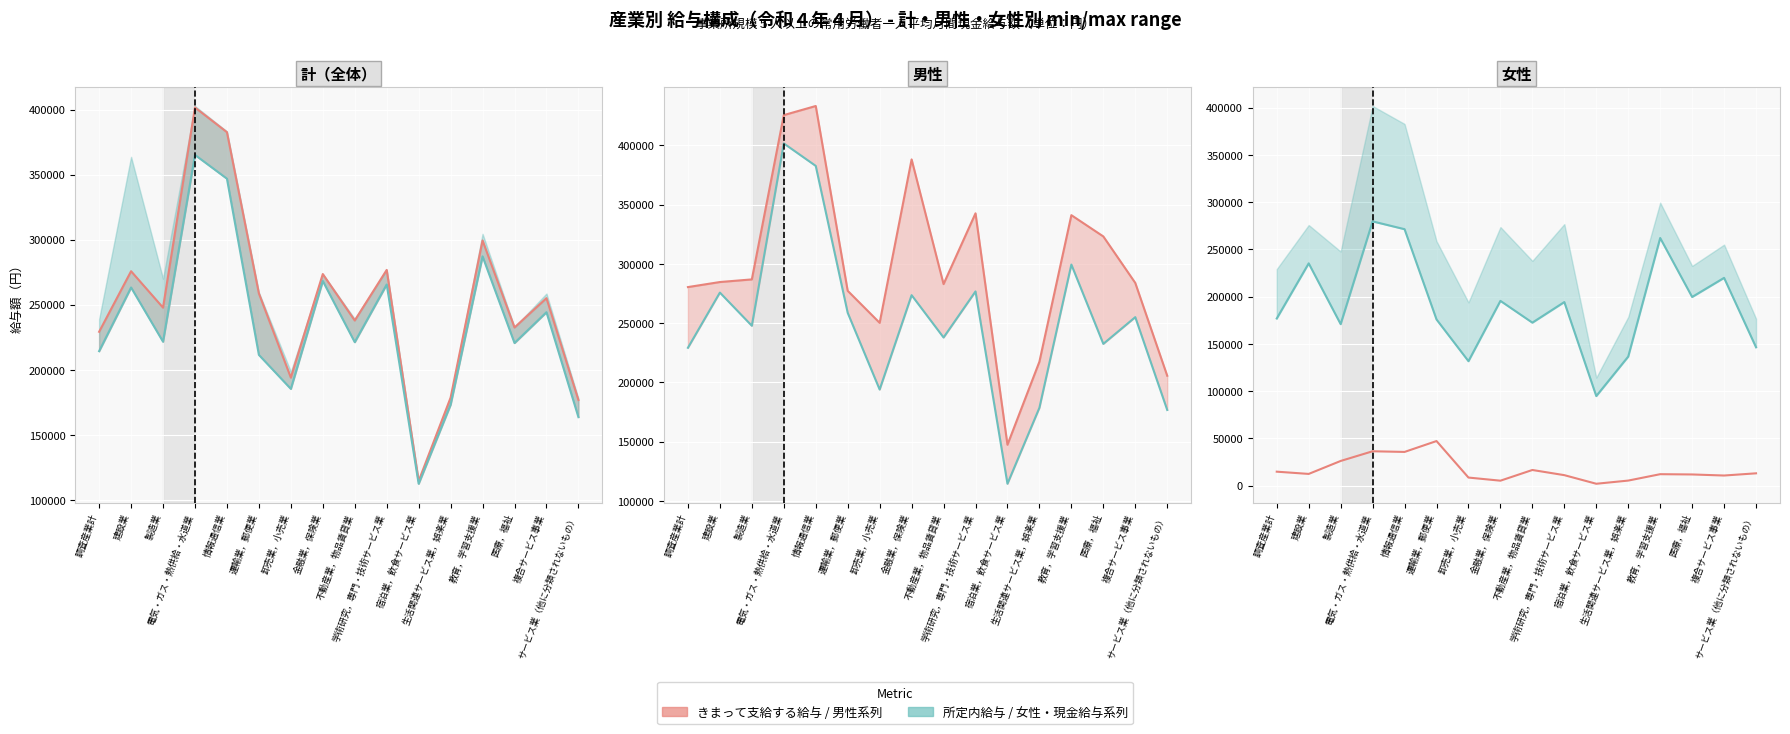

The 所定内給与（計） series shows 220571 at 医療，福祉. True or false?

True